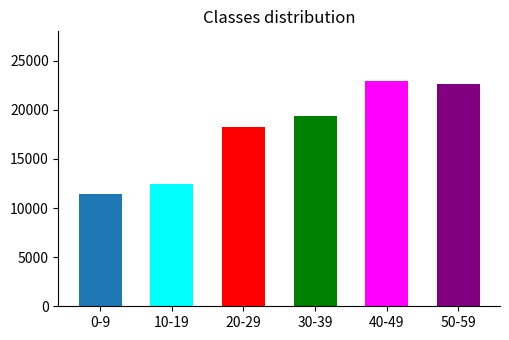

What is the difference between the second highest and minimum values?

11184